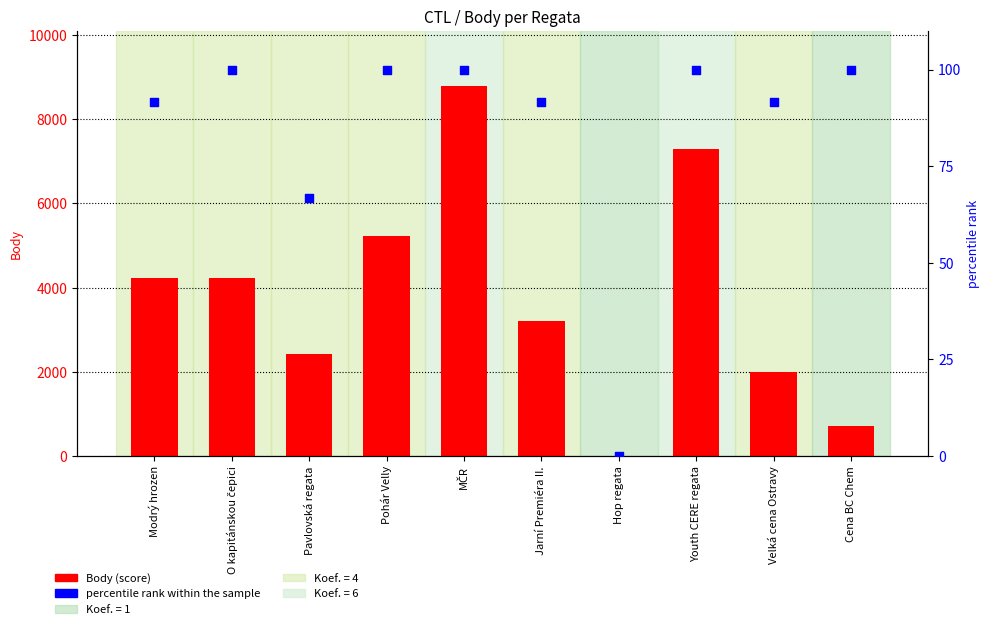

Is the value of Body (score) at Pavlovská regata greater than the value of percentile rank within the sample at Jarní Premiéra II.?

Yes